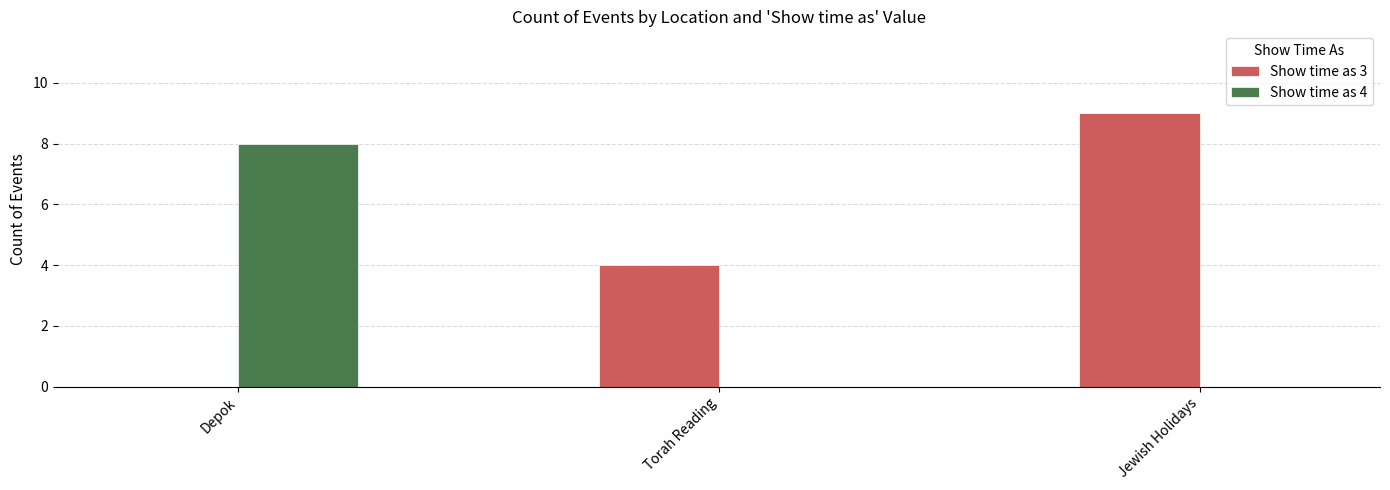

What is the total value across all series at Jewish Holidays?

9